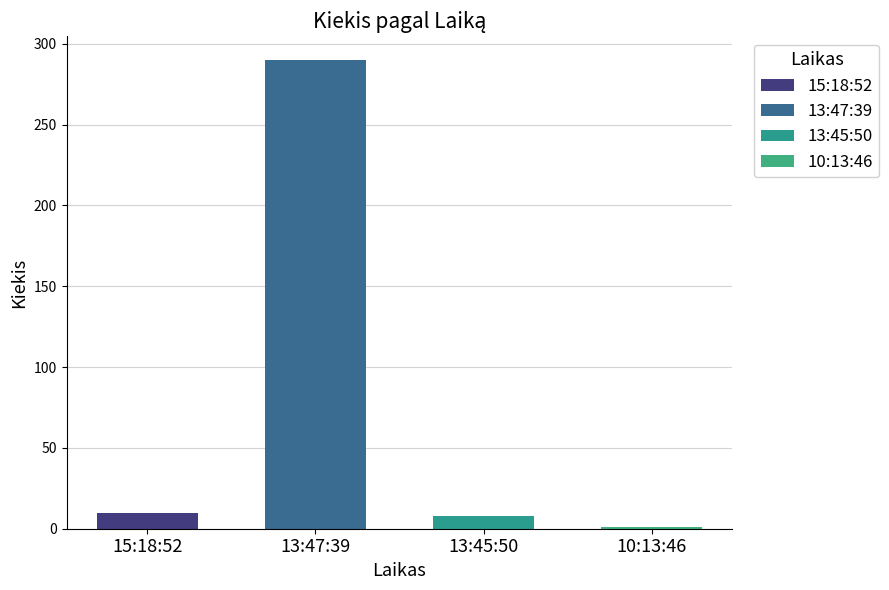

Reading right to left, what are all the values shown in this chart?

1	8	290	10